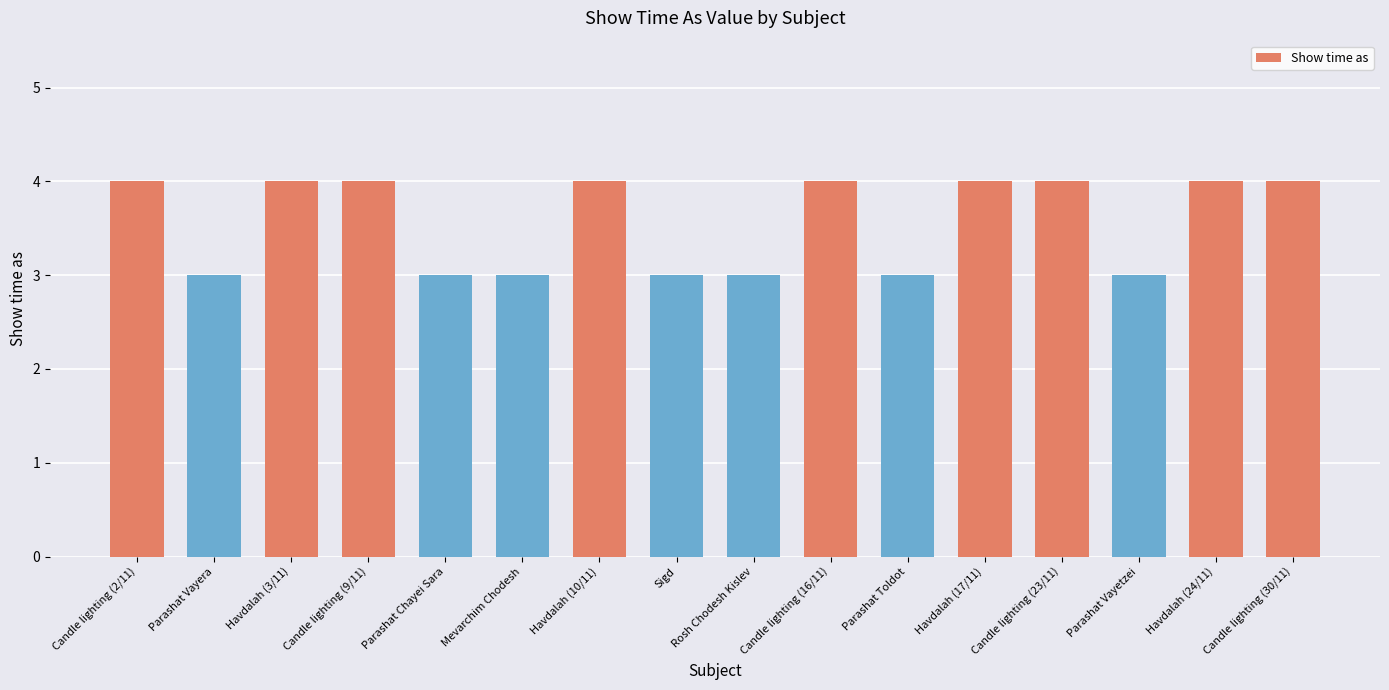

Is it true that the value at Rosh Chodesh Kislev is 2?

False